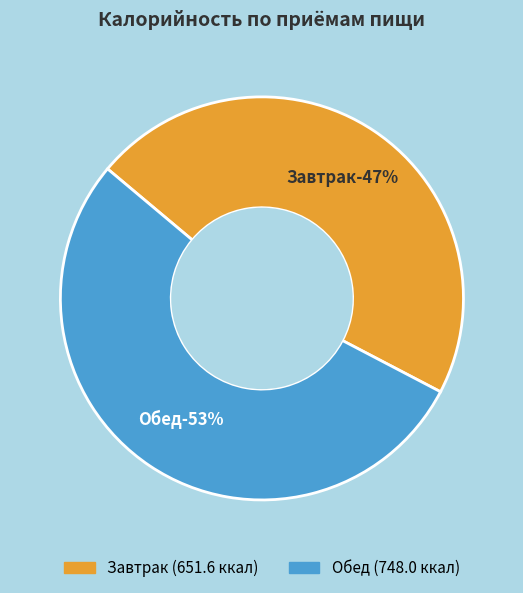

Does Завтрак account for over 50% of the chart?

No